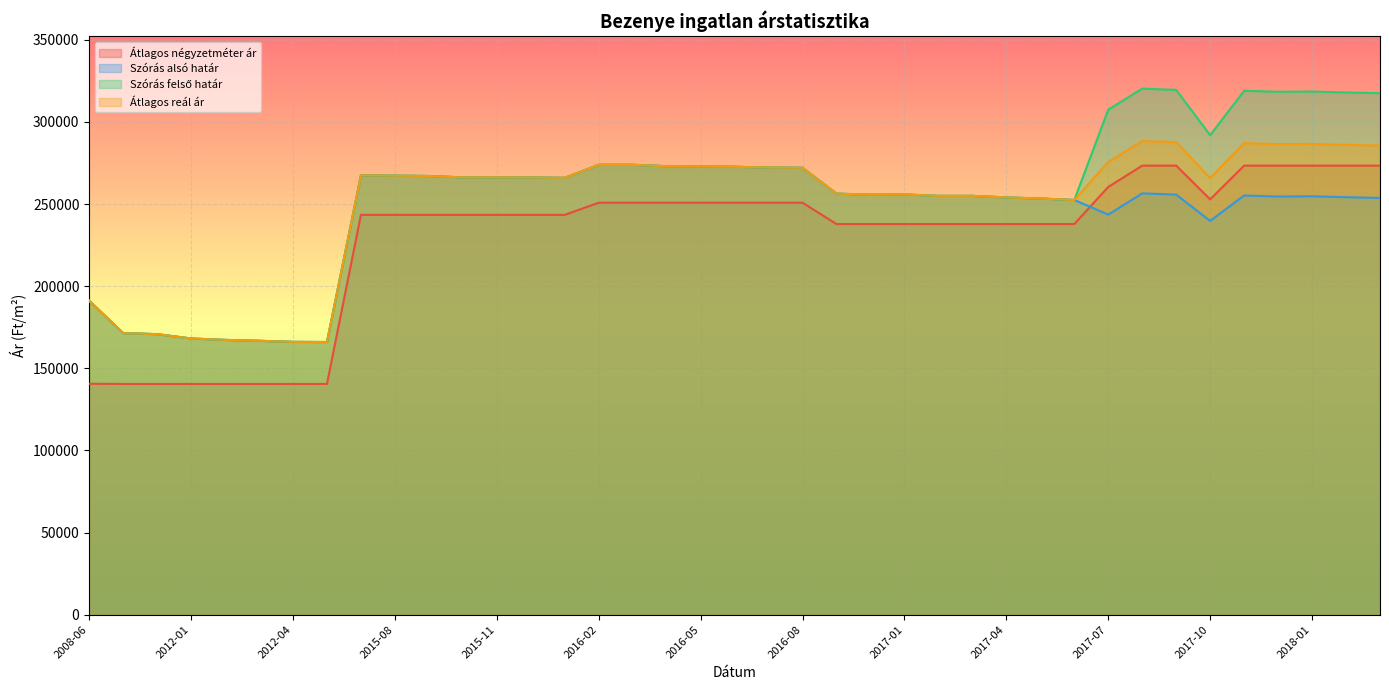

True or false: Szórás felső határ and Átlagos reál ár cross at least once.

False